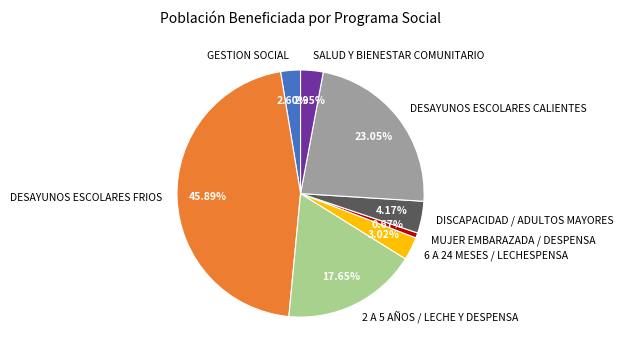

Is there any slice that represents more than half of the pie?

No